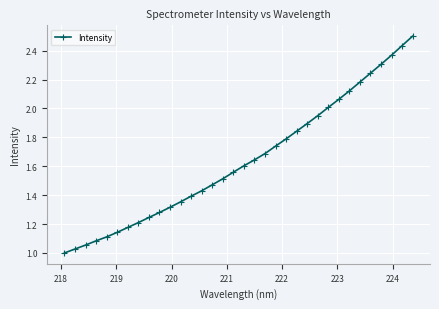

How many lines are shown in the chart?

1